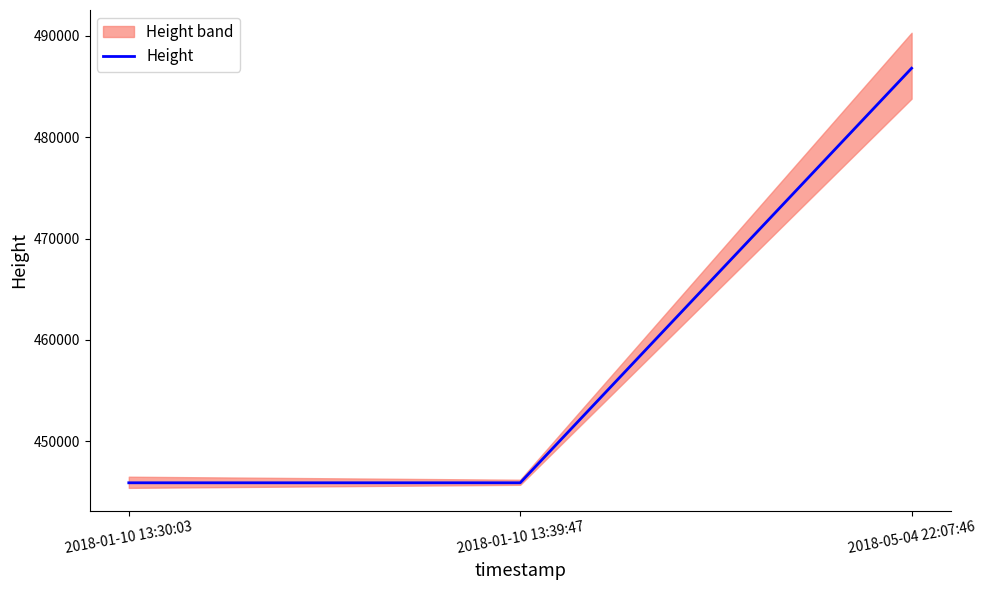

What is the maximum value shown in the chart?

486801